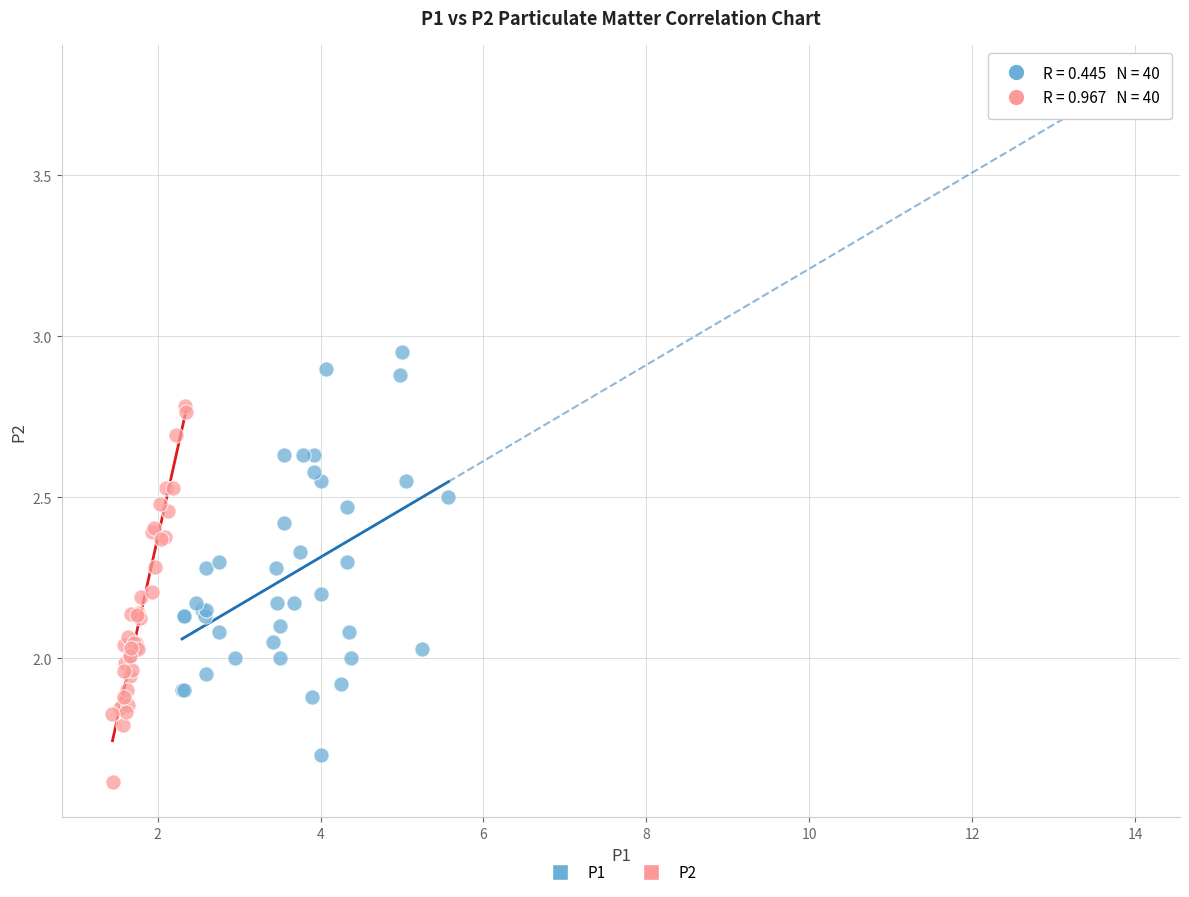

Which series has the largest Y range (max minus min)?

P1